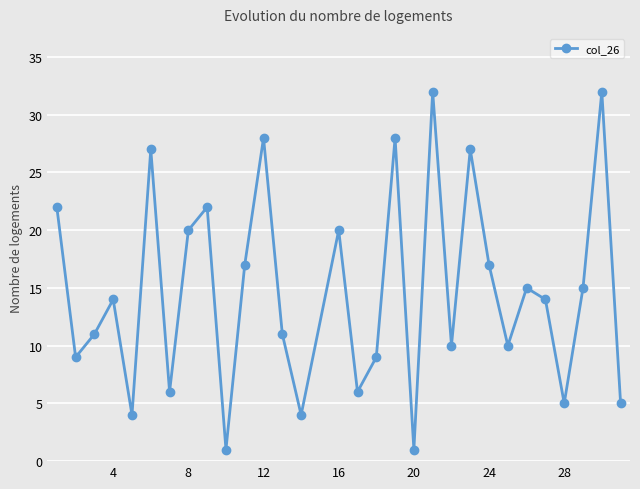

Does the chart have visible grid lines?

Yes